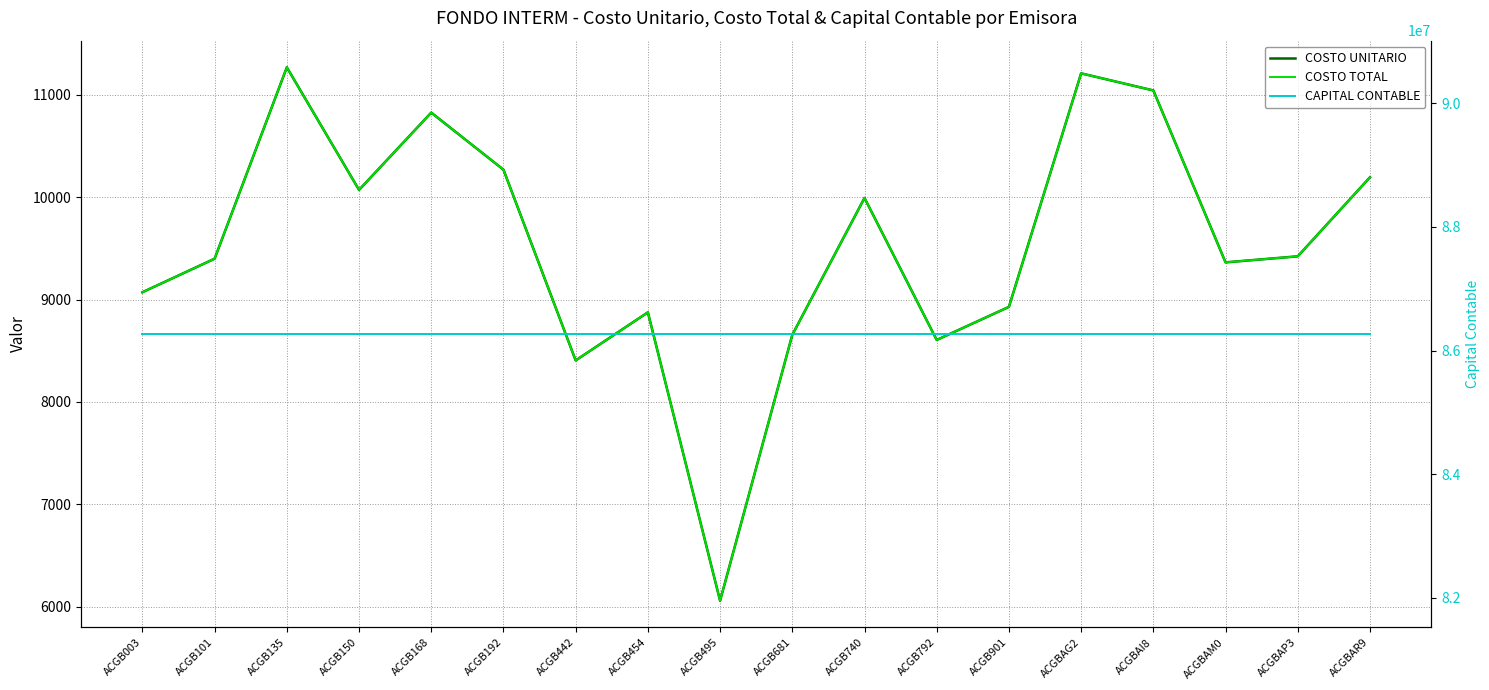

True or false: CAPITAL CONTABLE has more than 2 points higher than both neighbors.

False